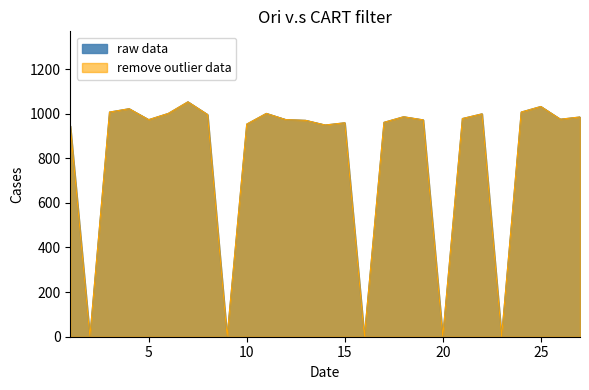

At how many categories does at least one series exceed 441?

22